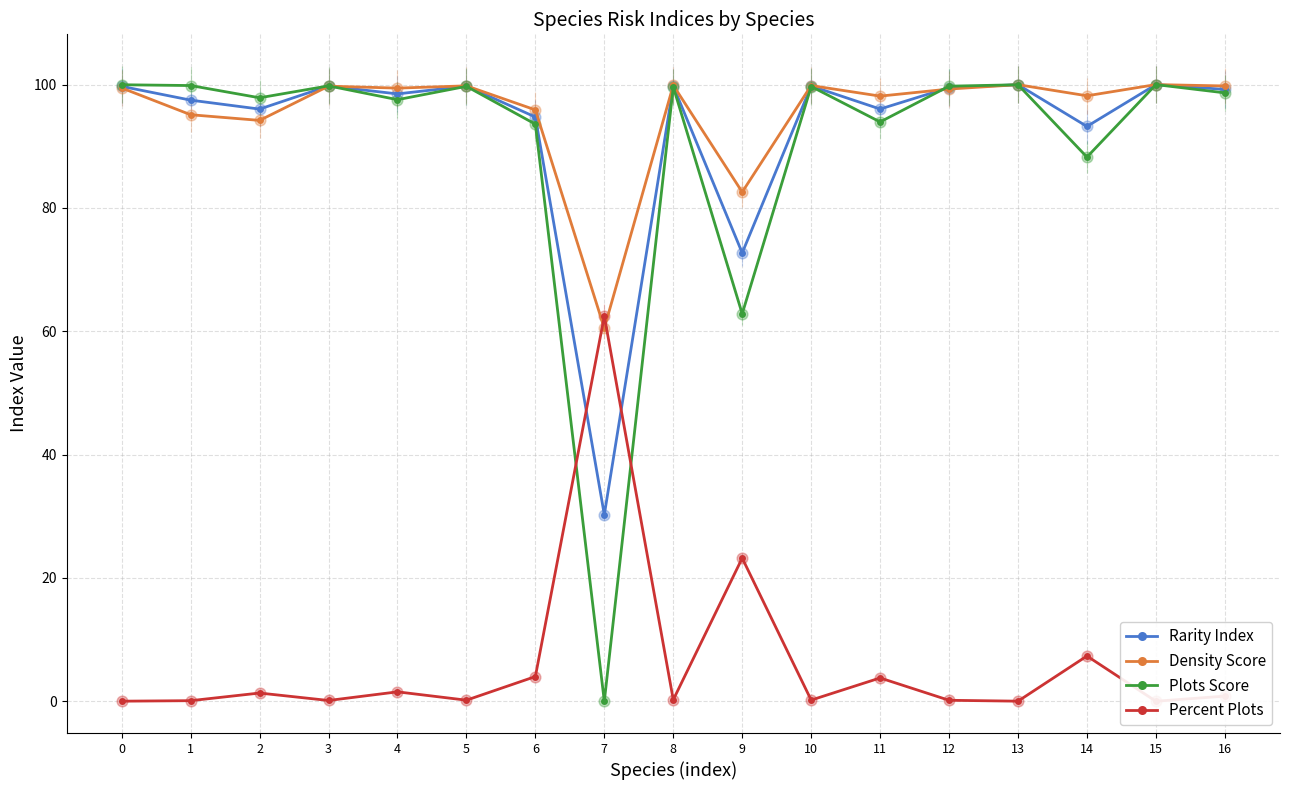

Which series contains the lowest Y value?

Plots Score